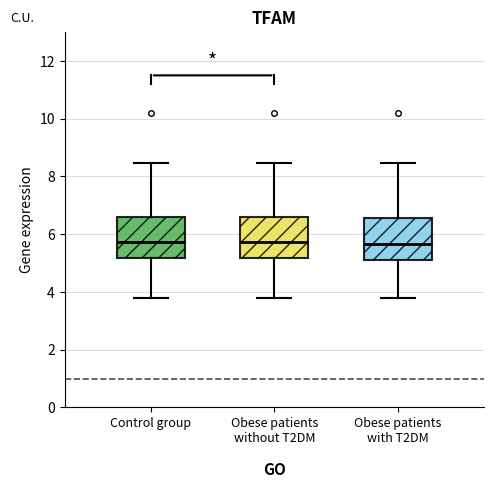

Where does the upper whisker of the box for Obese patients without T2DM end on the y-axis? The values are not printed on the chart, so give them approximately, as read against the axis.

8.4